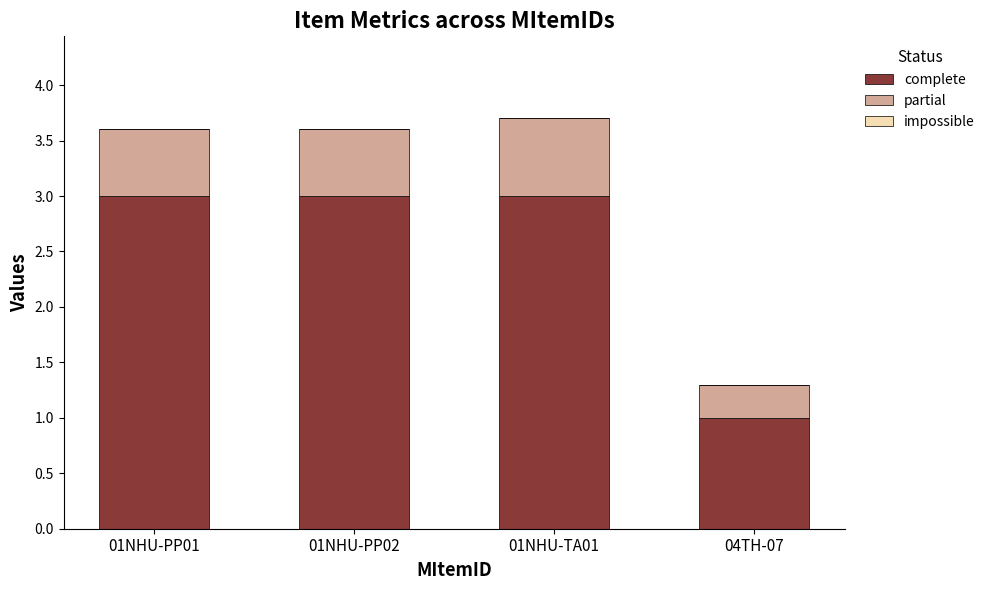

Is it true that complete equals 4.2 at 01NHU-PP02?

False